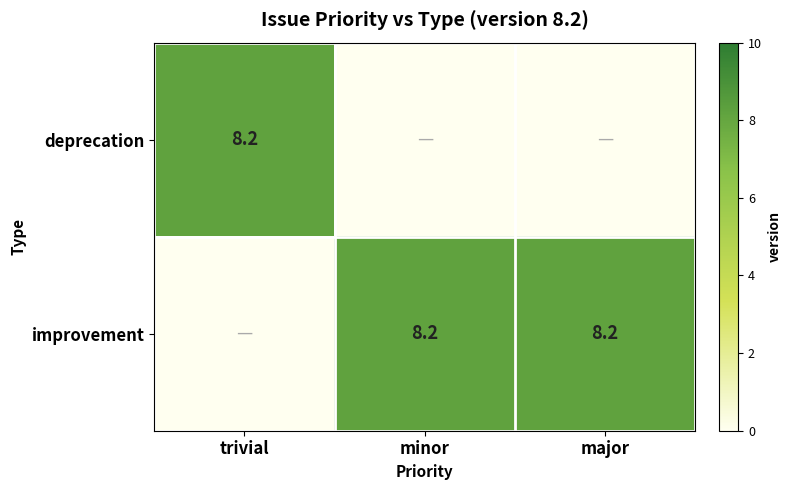

True or false: improvement has a value of 8.2 at major.

True